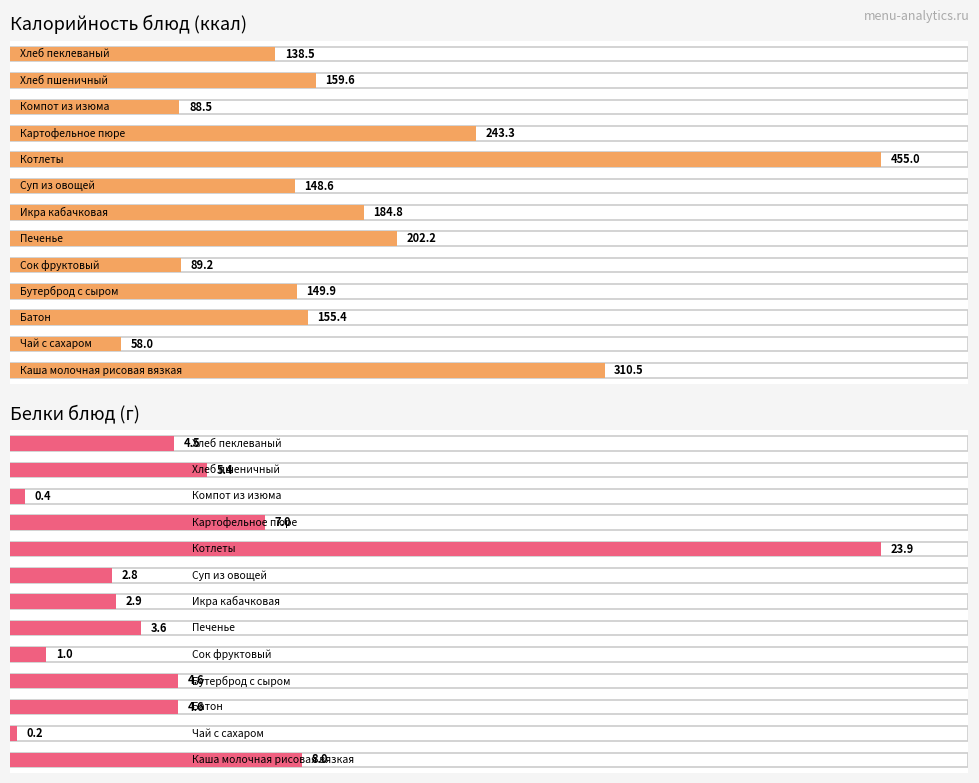

Reading left to right, transcribe all the data shown in this chart.

Калорийность: Каша молочная рисовая вязкая=310.5	Чай с сахаром=58.0	Батон=155.4	Бутерброд с сыром=149.9	Сок фруктовый=89.2	Печенье=202.2	Икра кабачковая=184.8	Суп из овощей=148.6	Котлеты=455.0	Картофельное пюре=243.3	Компот из изюма=88.5	Хлеб пшеничный=159.6	Хлеб пеклеваный=138.5
Белки: Каша молочная рисовая вязкая=8.0	Чай с сахаром=0.2	Батон=4.6	Бутерброд с сыром=4.6	Сок фруктовый=1.0	Печенье=3.6	Икра кабачковая=2.9	Суп из овощей=2.8	Котлеты=23.9	Картофельное пюре=7.0	Компот из изюма=0.4	Хлеб пшеничный=5.4	Хлеб пеклеваный=4.5